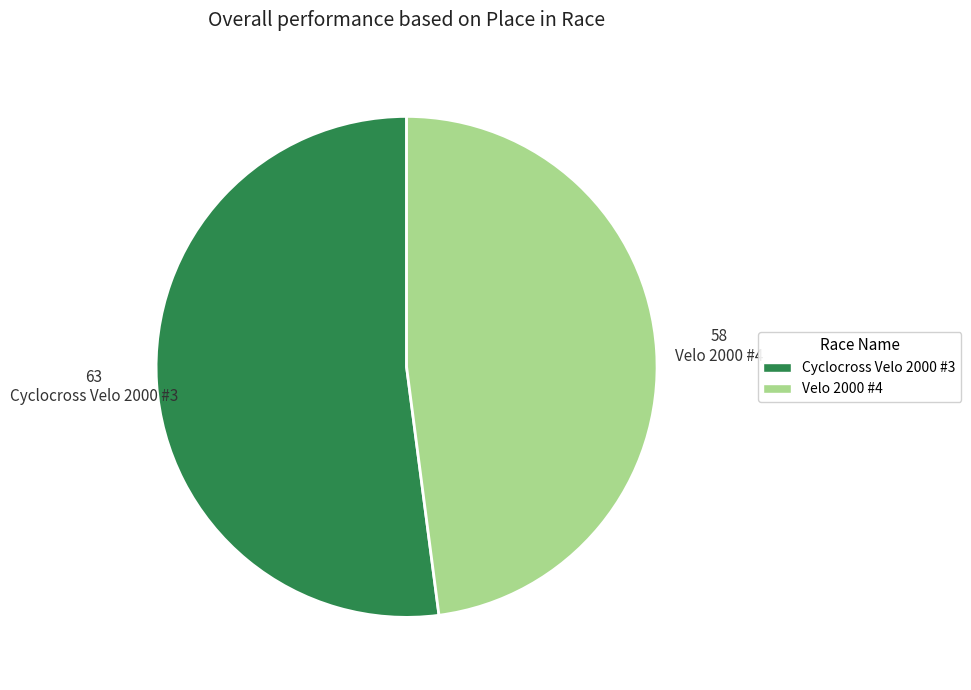

Which slice is the largest?

Cyclocross Velo 2000 #3